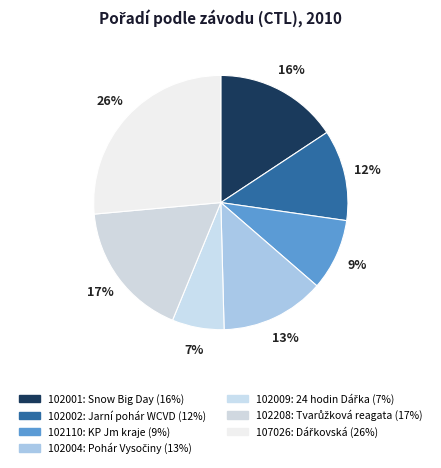

How many slices are in this pie chart?

7